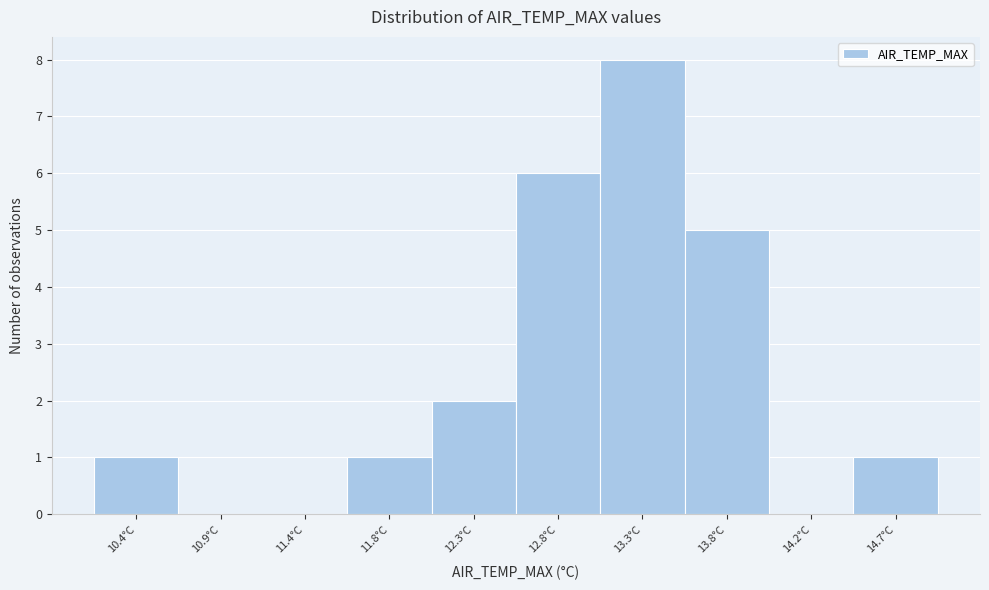

Reading left to right, extract all data points from this chart.

10.4°C=1	10.9°C=0	11.4°C=0	11.8°C=1	12.3°C=2	12.8°C=6	13.3°C=8	13.8°C=5	14.2°C=0	14.7°C=1